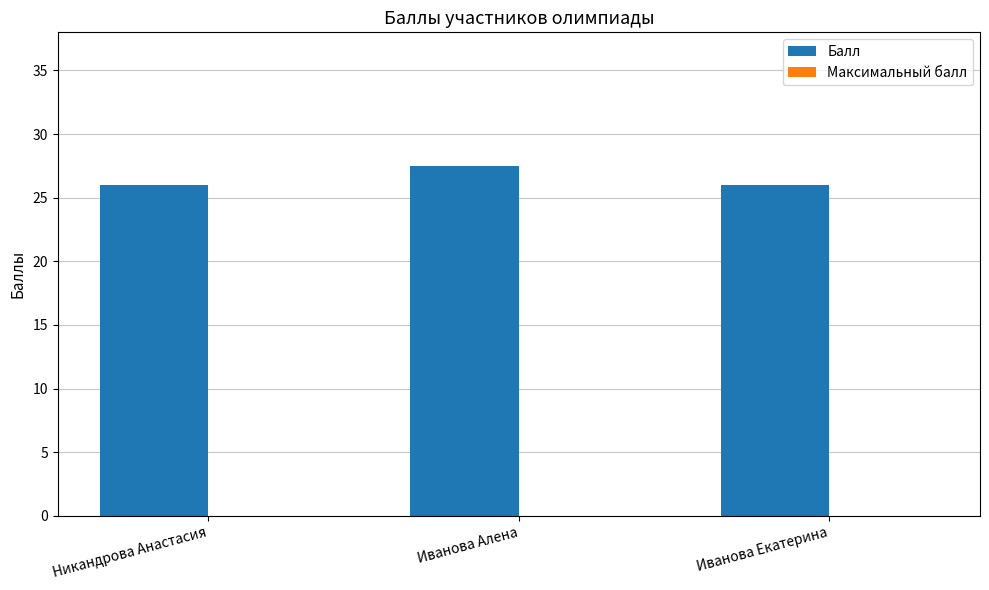

True or false: the data shows 27.5 at Иванова Алена.

True